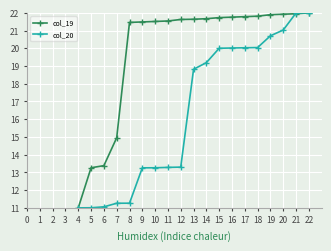

Which series changed the most between 4 and 12?

col_19